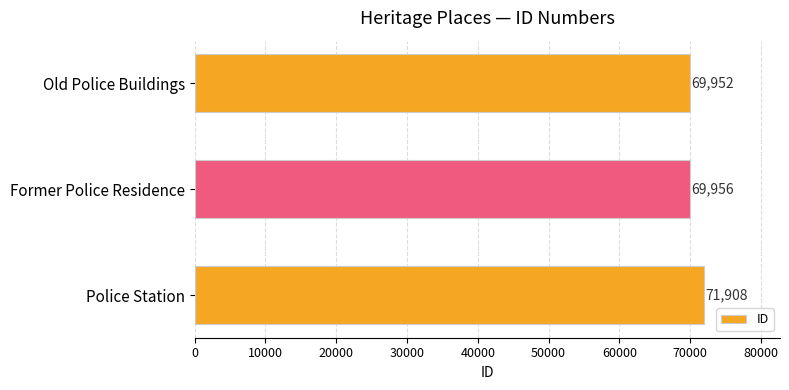

At which label is the value closest to 70930?

Former Police Residence